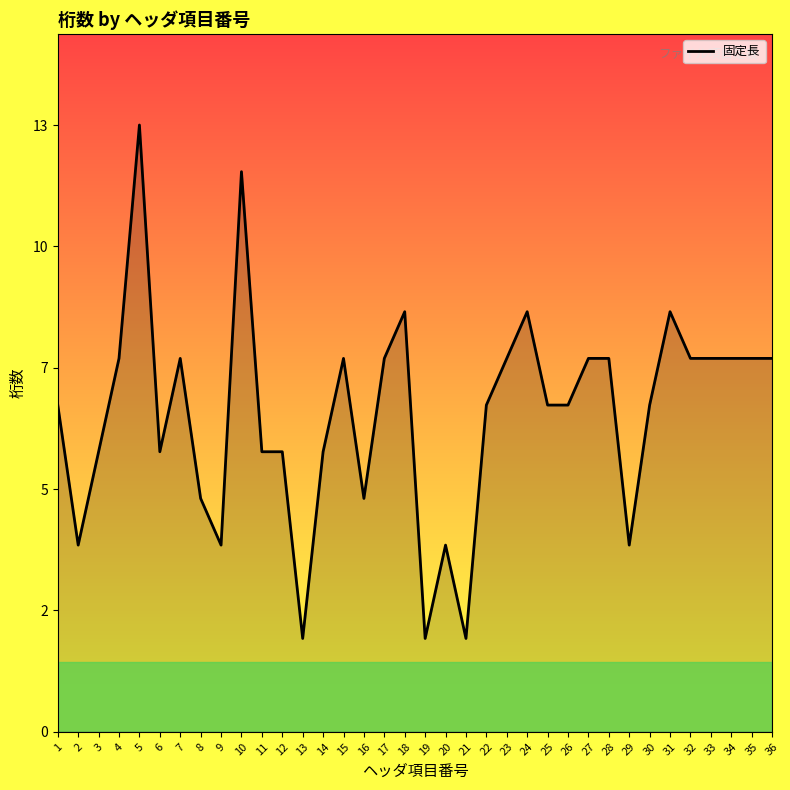

Does the chart have visible grid lines?

No